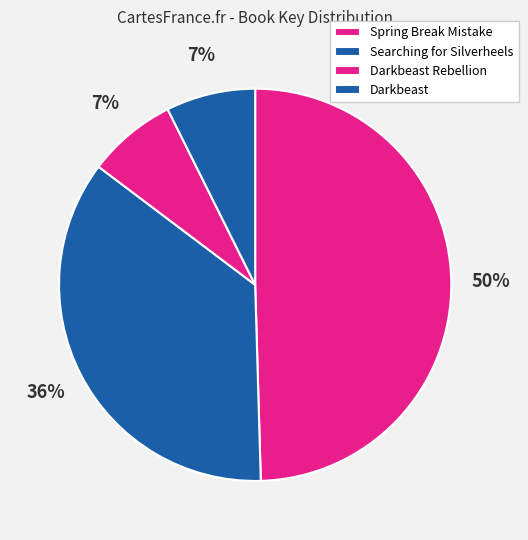

The Darkbeast slice represents 1% of the pie. True or false?

False